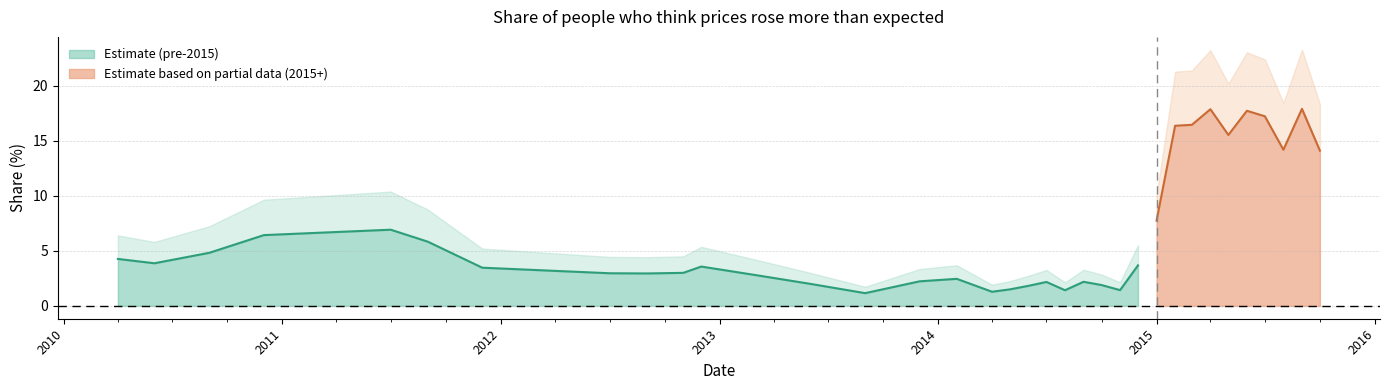

What is the minimum value shown in the chart?

1.2